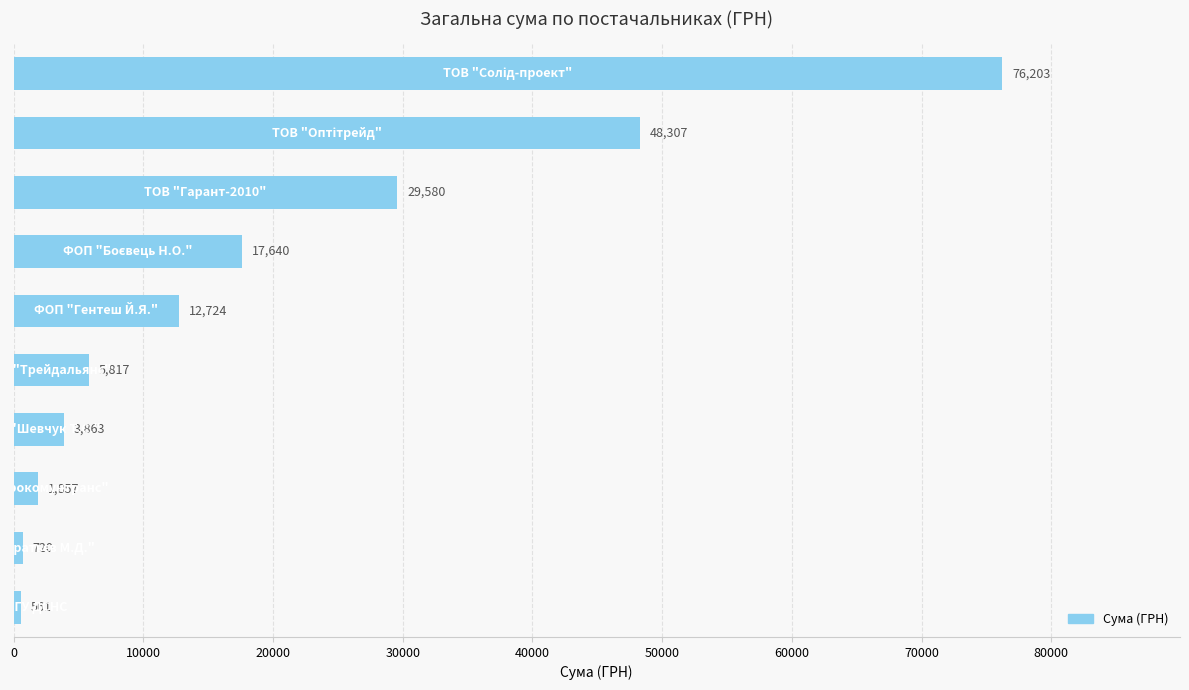

What is the minimum value shown in the chart?

561.4